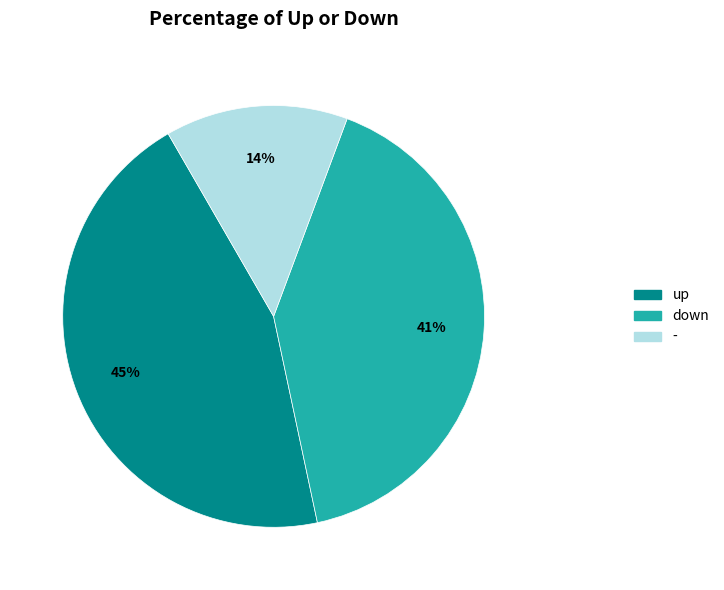

To the nearest percent, what is the difference between the largest and smallest slice percentages?

31%